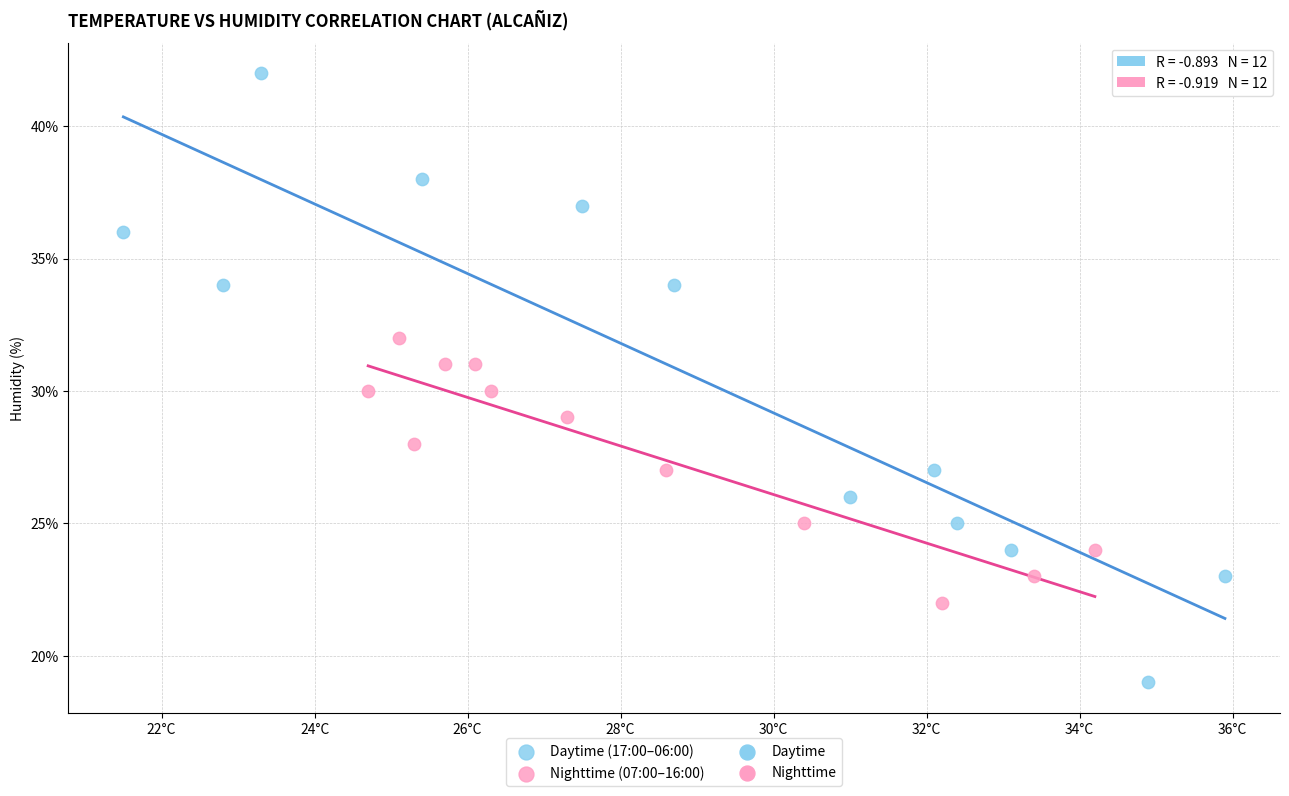

Which series contains the highest Y value?

Daytime (17:00–06:00)